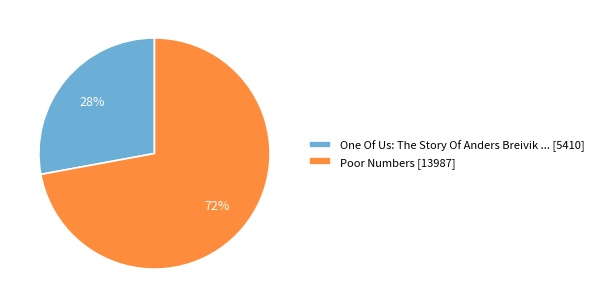

To the nearest percent, what is the average slice percentage?

50%